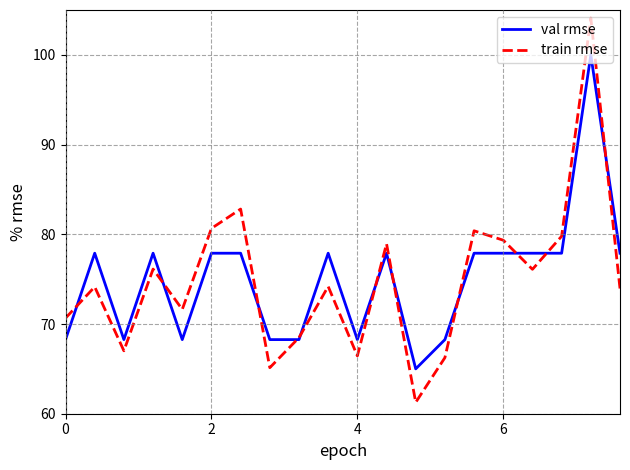

What is the smallest value displayed?

61.3